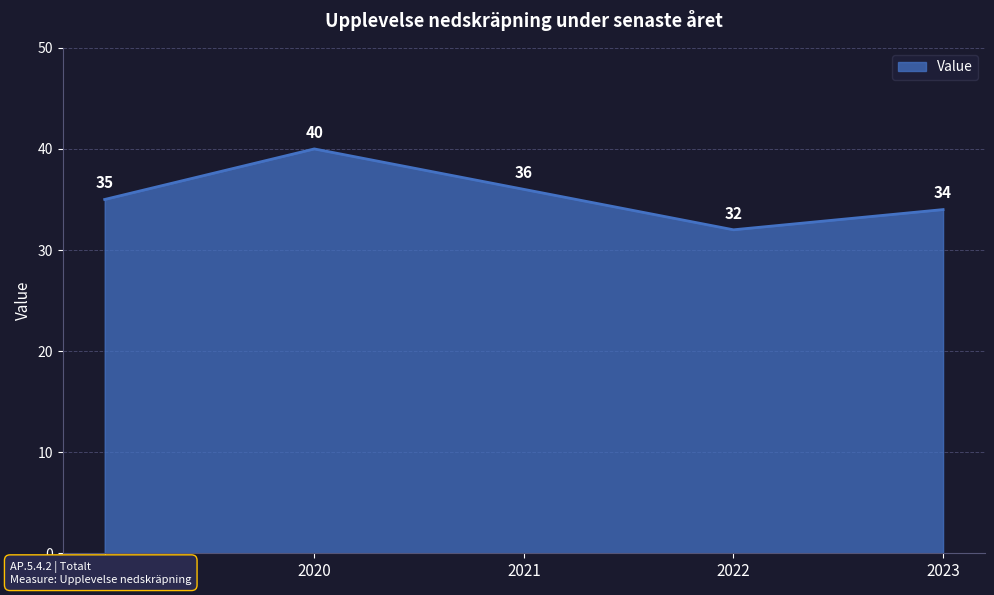

What is the minimum value shown in the chart?

32